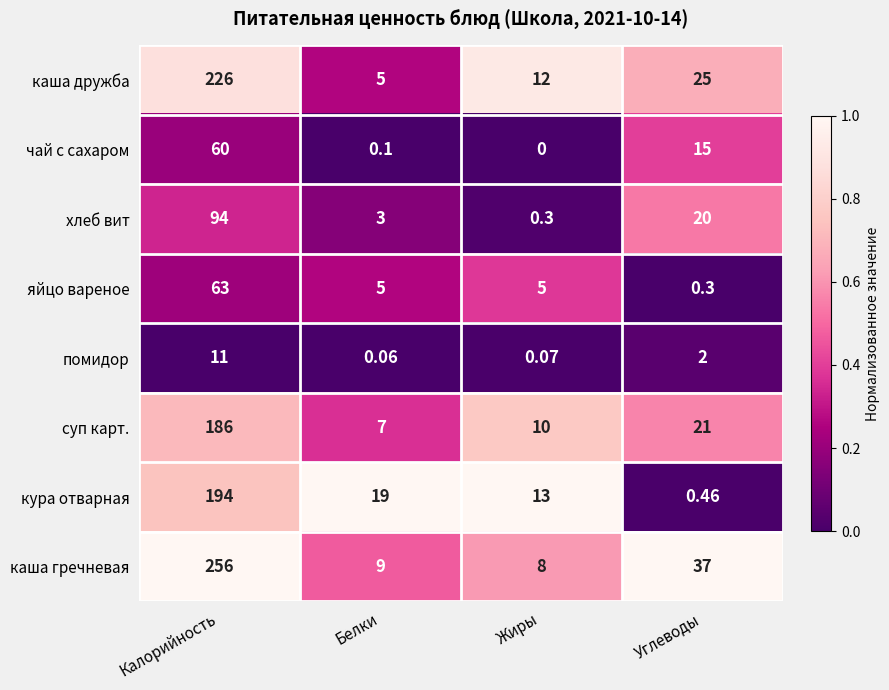

Between Белки and Углеводы, which series saw the biggest shift?

каша гречневая